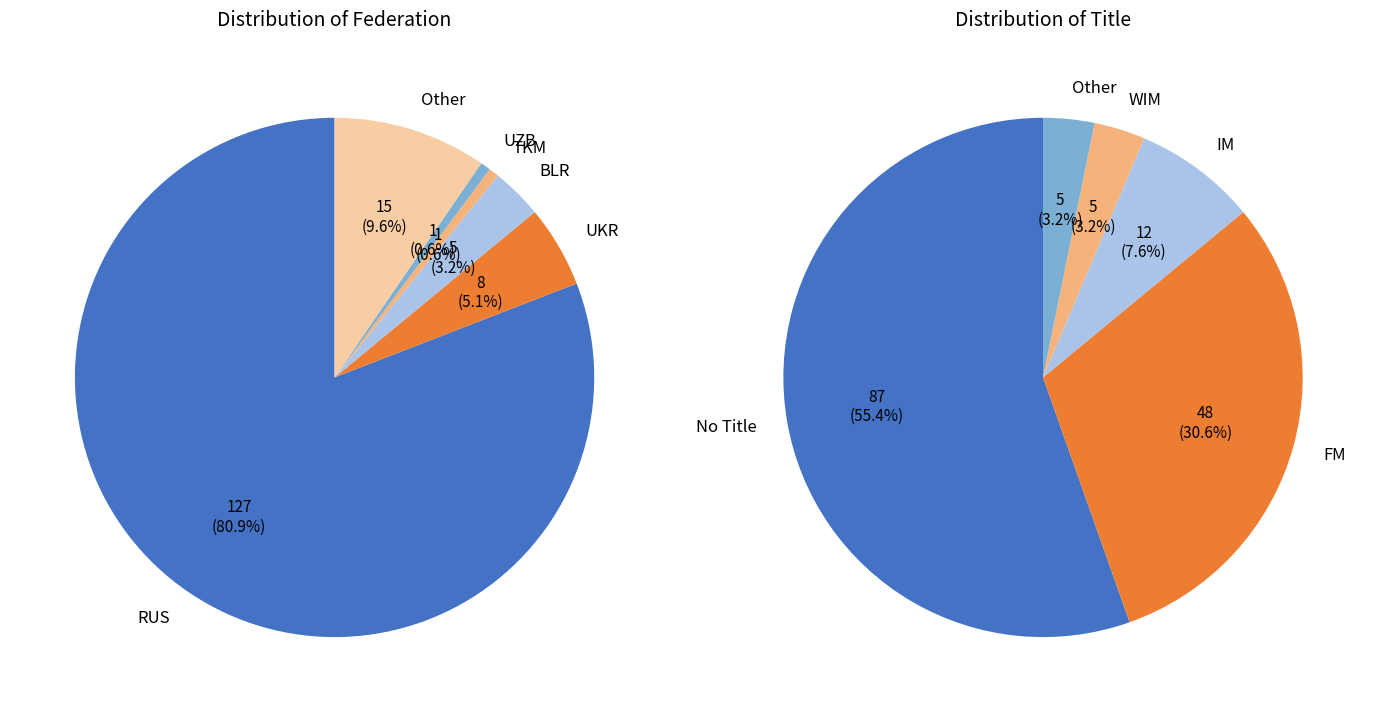

What is the largest slice in the pie chart?

RUS